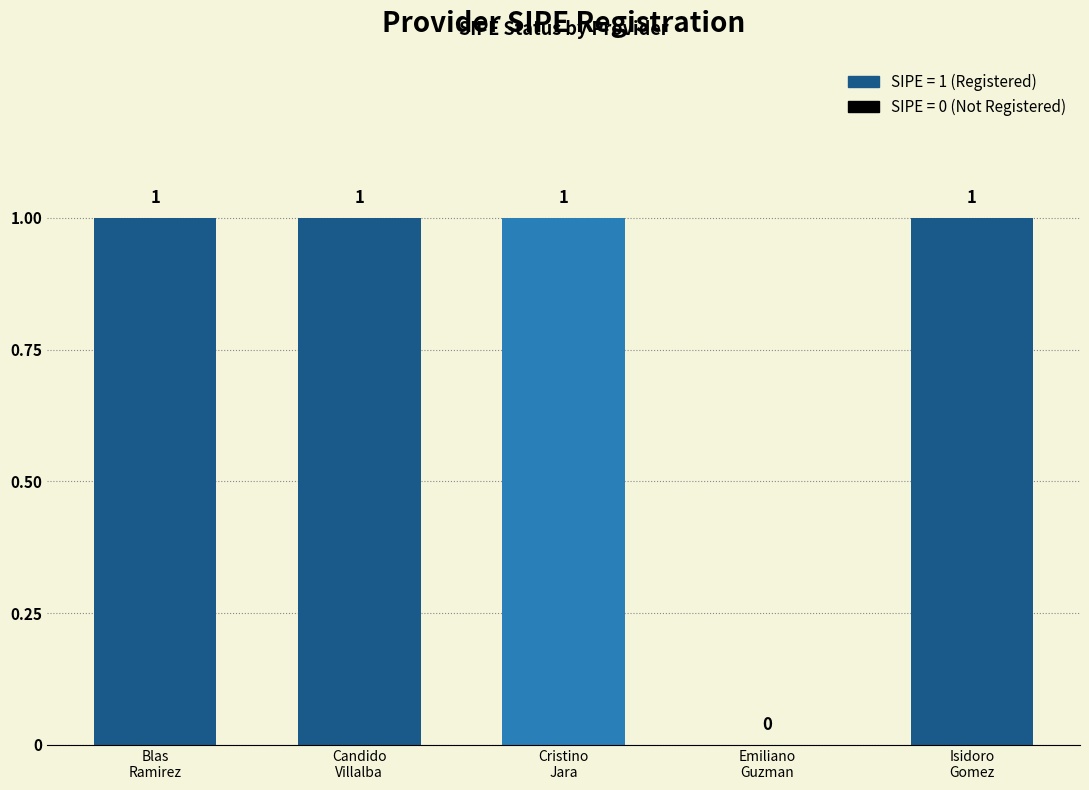

What is the sum of all values?

4